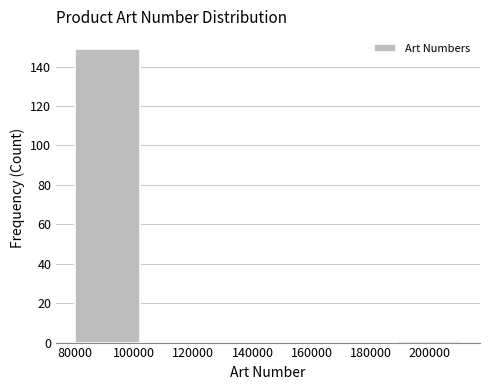

Reading left to right, transcribe this chart: for each bar, give the range it covers on the x-axis and its height. Neither the bar edges nor the heights are printed on the chart, so give them approximately, as read against the axes.

80000 to 102000: 150
102000 to 124000: 0
124000 to 146000: 0
146000 to 168000: 0
168000 to 188000: 0
188000 to 210000: under 2